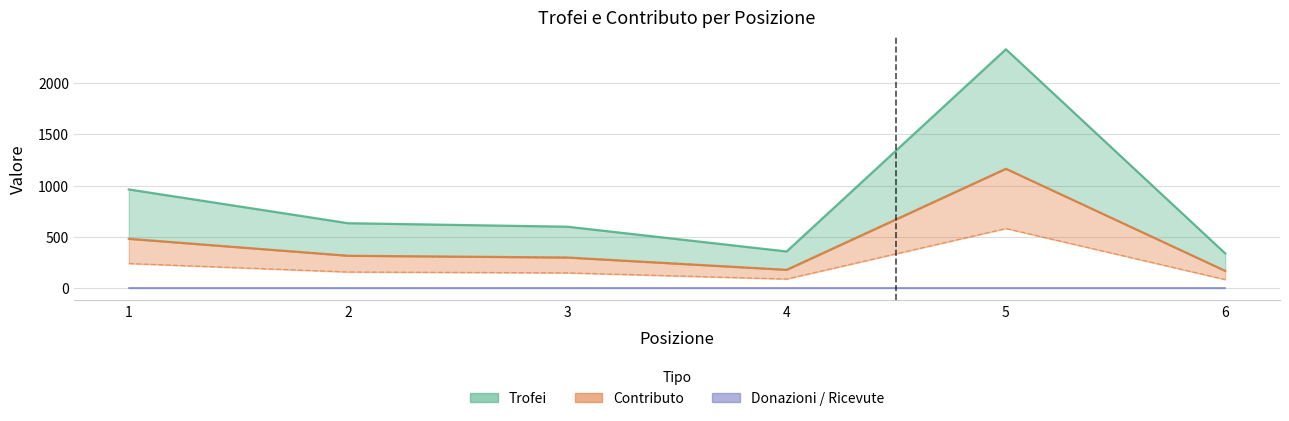

What is the value of the Trofei point at the 6th from the left?

339